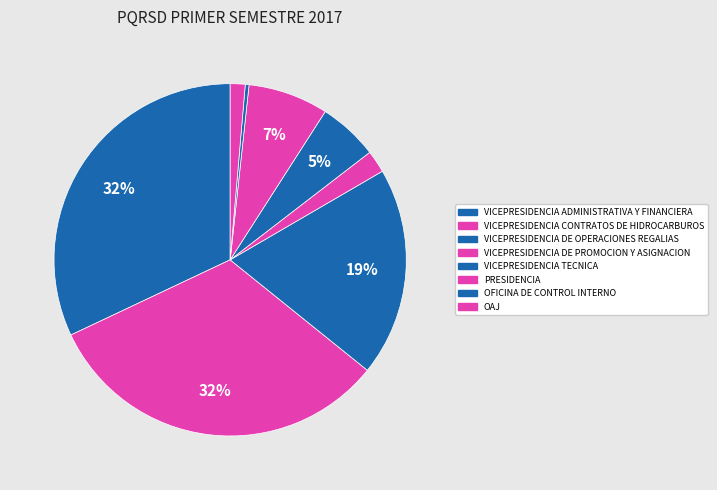

Which has a higher value, OFICINA DE CONTROL INTERNO or VICEPRESIDENCIA DE OPERACIONES REGALIAS?

VICEPRESIDENCIA DE OPERACIONES REGALIAS